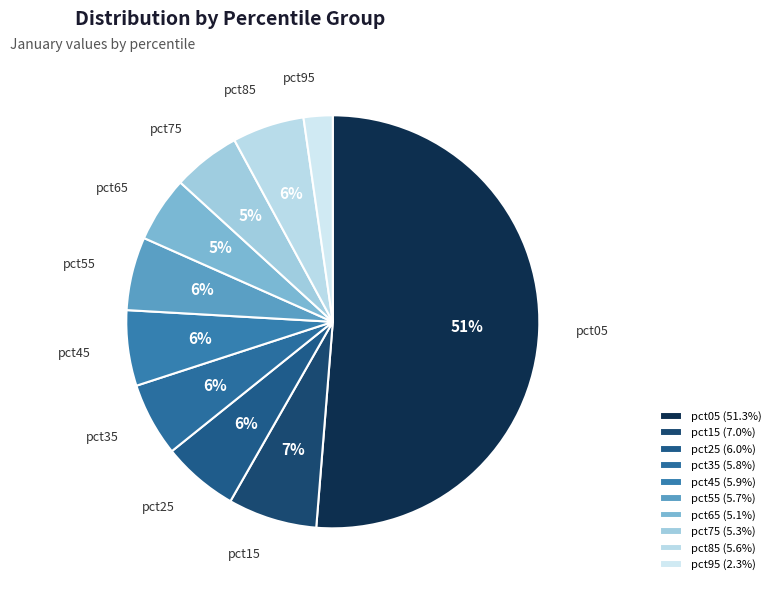

Is the sum of pct55 and pct35 greater than half?

No